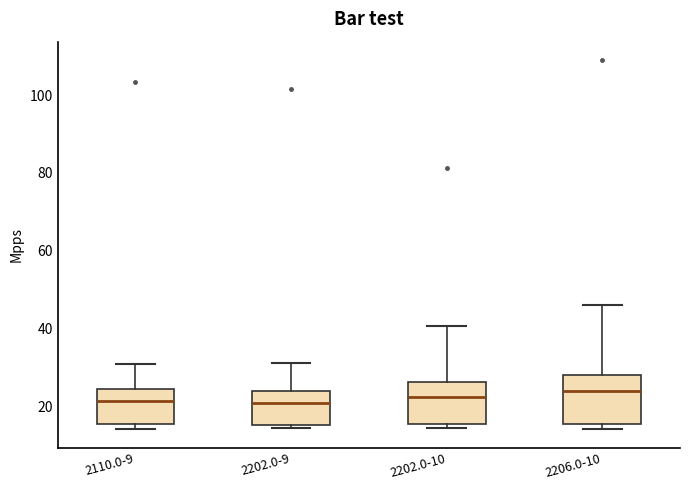

Where is the upper edge of the box for 2206.0-10 on the y-axis? The values are not printed on the chart, so give them approximately, as read against the axis.

28